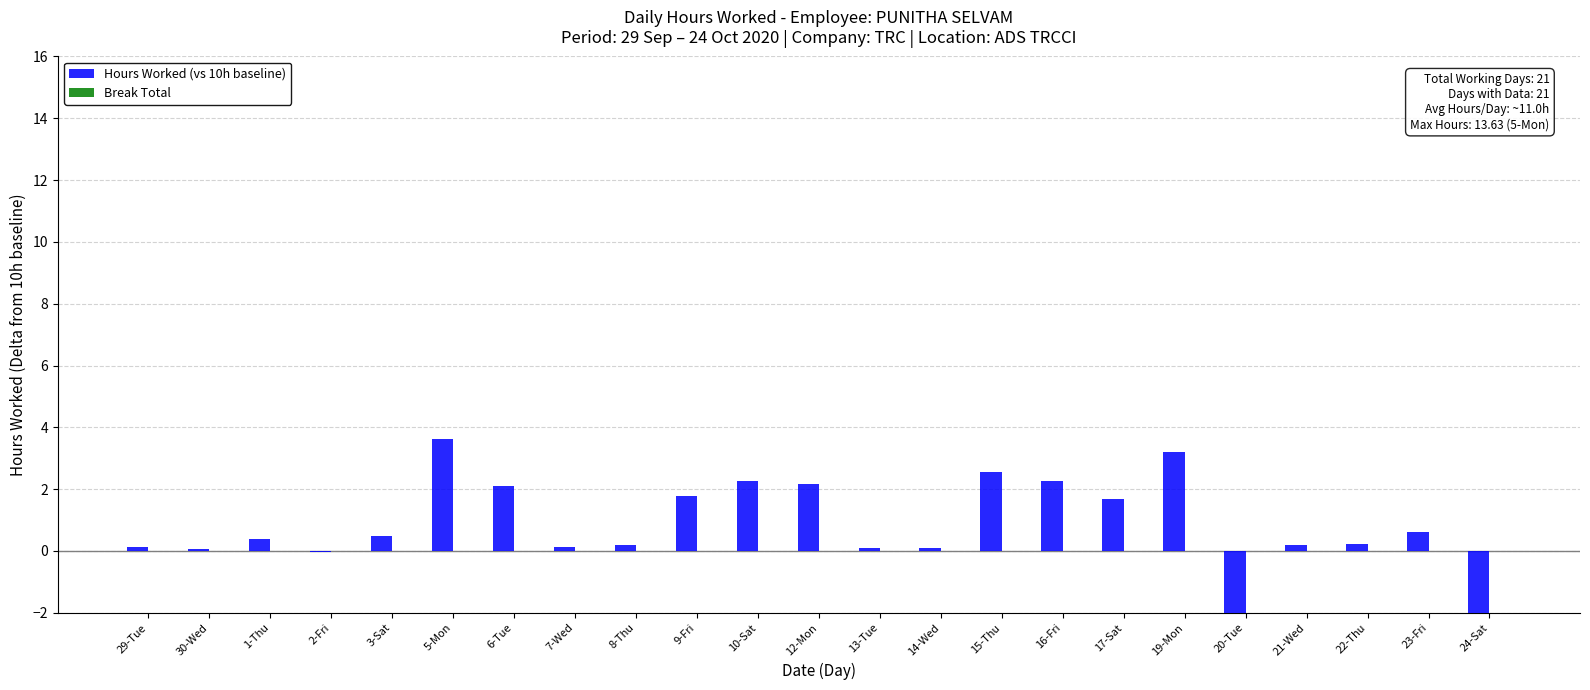

Which series has the largest range (max minus min)?

Hours Worked (vs 10h baseline)